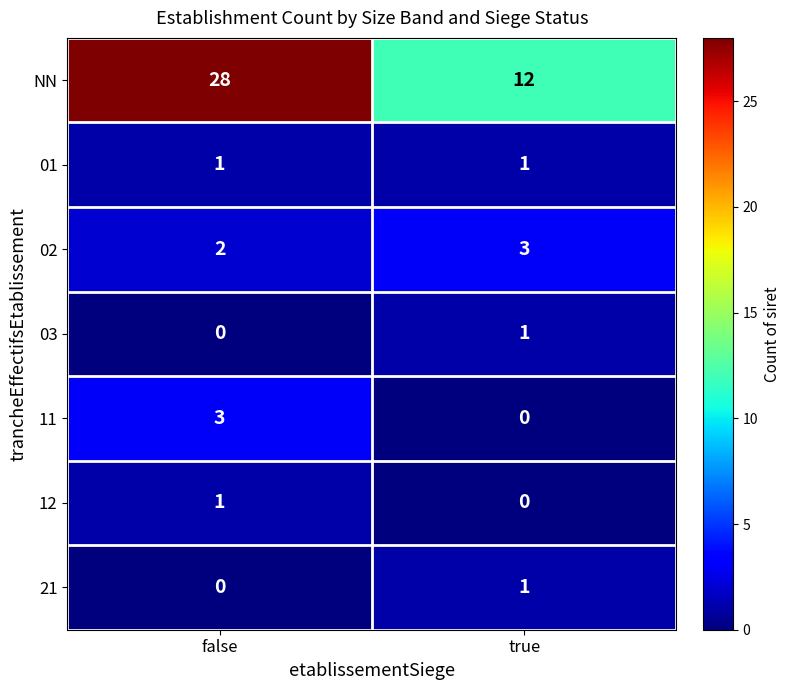

Which series changed the most between false and true?

NN